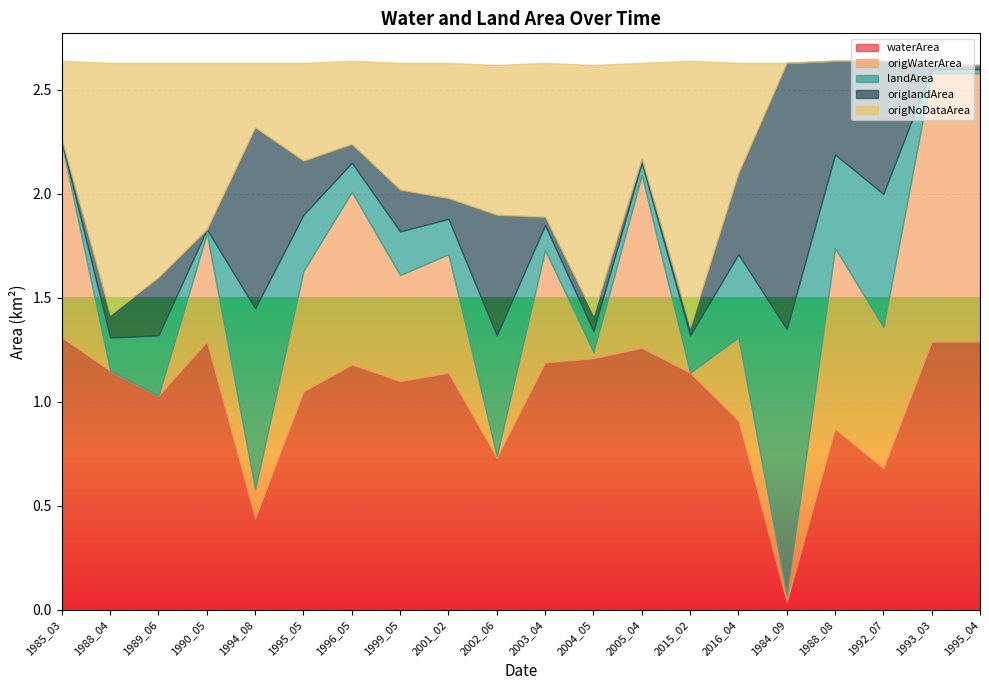

What is the sum of all origlandArea values?

5.5